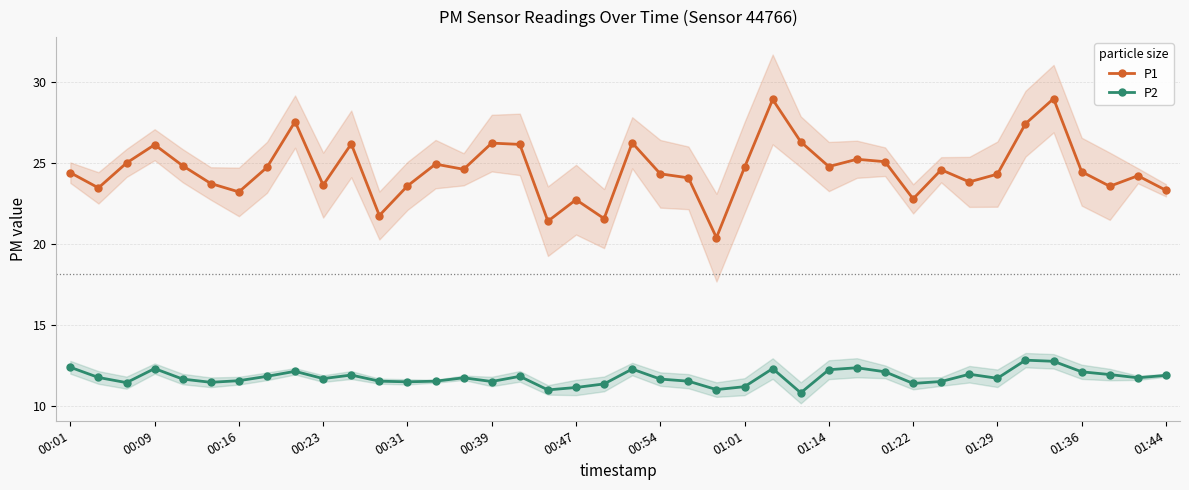

What is the sum of all P1 values?

984.1